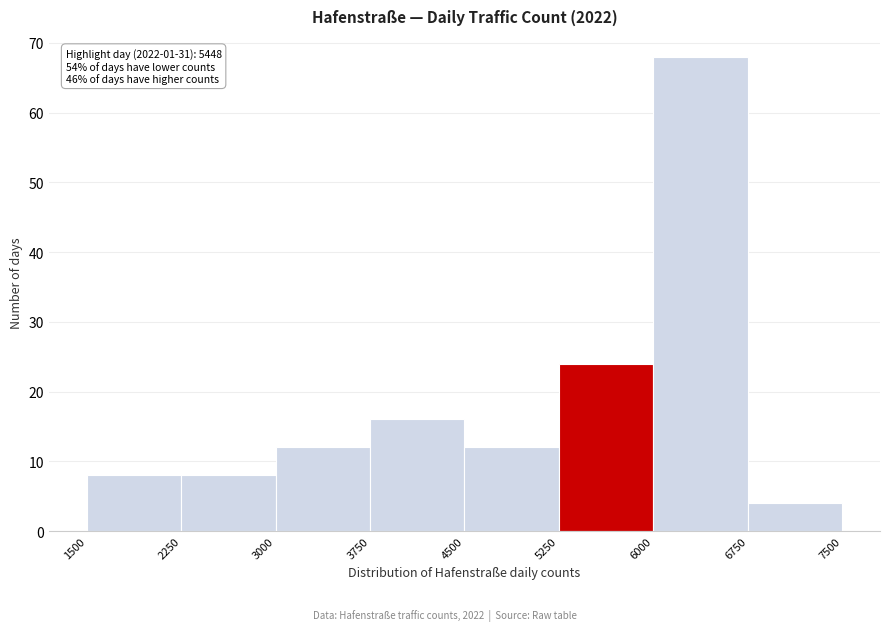

Which range on the x-axis has the tallest bar?

6000 to 6750